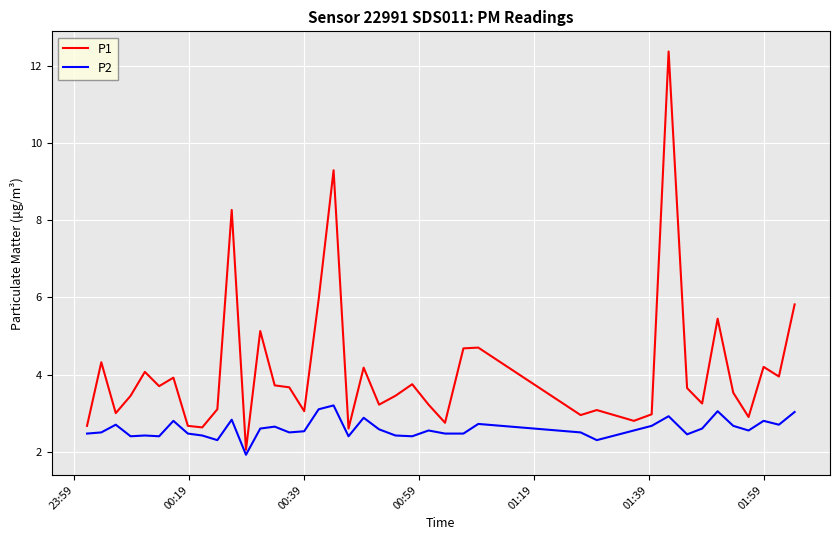

List the series in order of their peak value, lowest first.

P2, P1